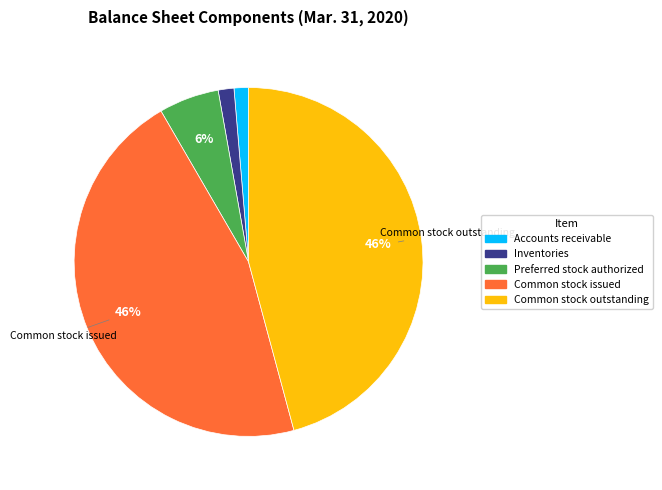

To the nearest percent, what portion does Accounts receivable represent?

1%